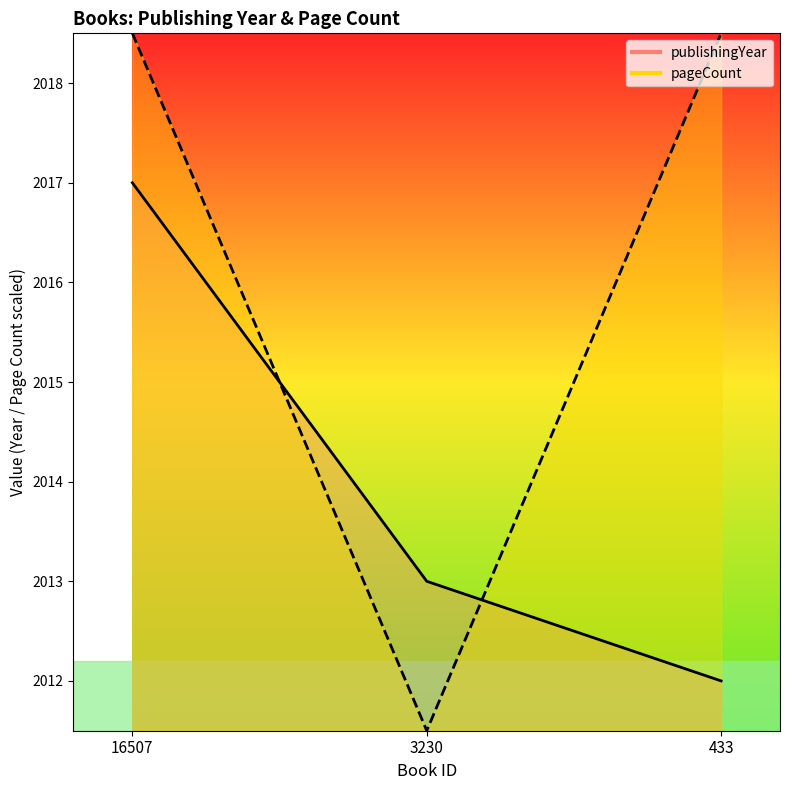

True or false: pageCount has a value of 2018.5 at 16507.

True